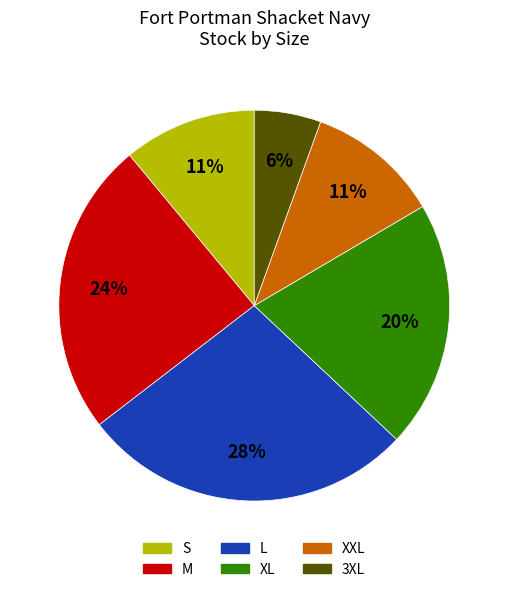

The 3XL slice represents 6% of the pie. True or false?

True